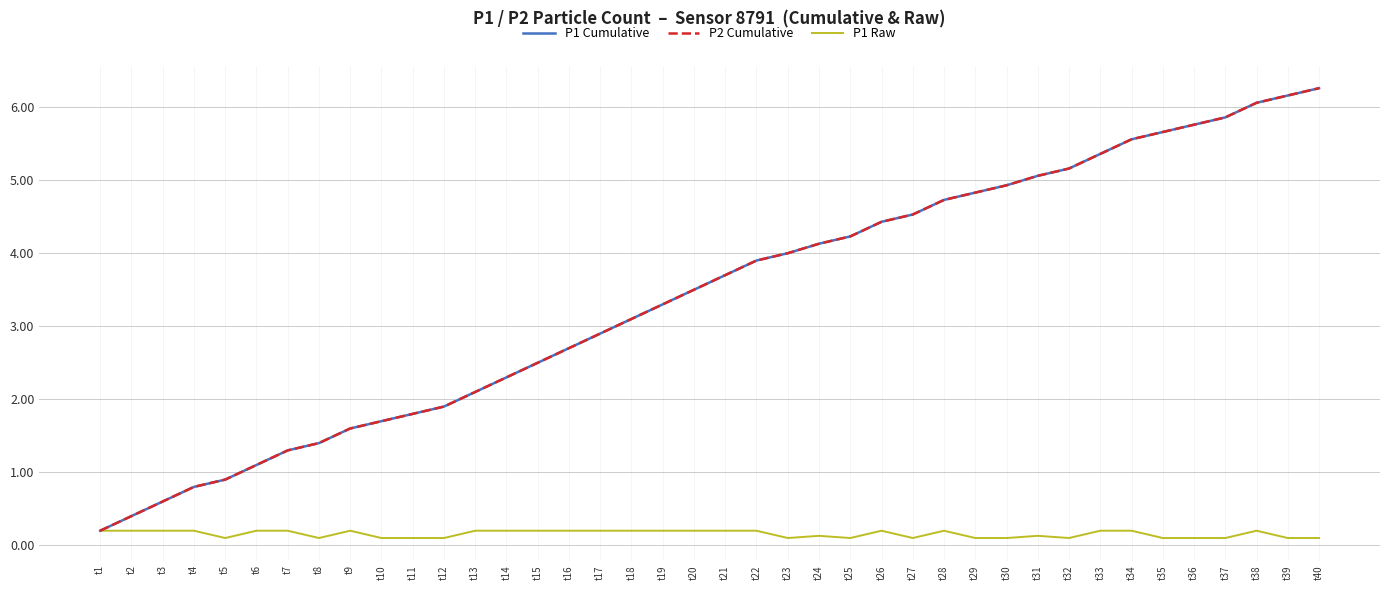

True or false: P1 Raw and P1 Cumulative intersect in this chart.

False